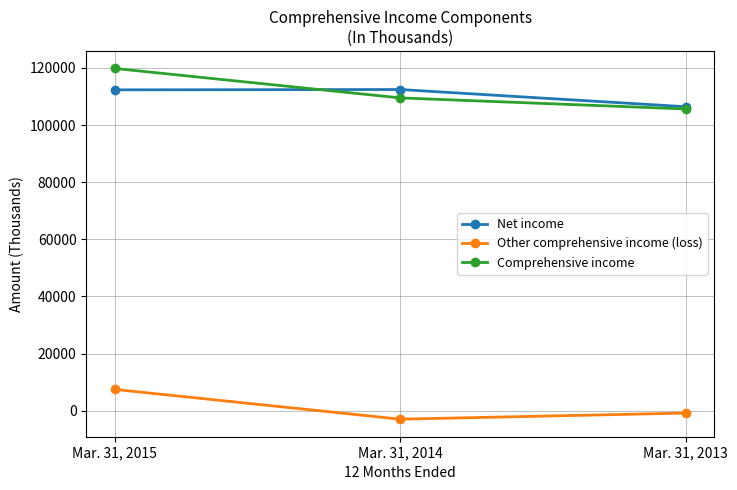

At which category is the sum across all series the highest?

Mar. 31, 2015